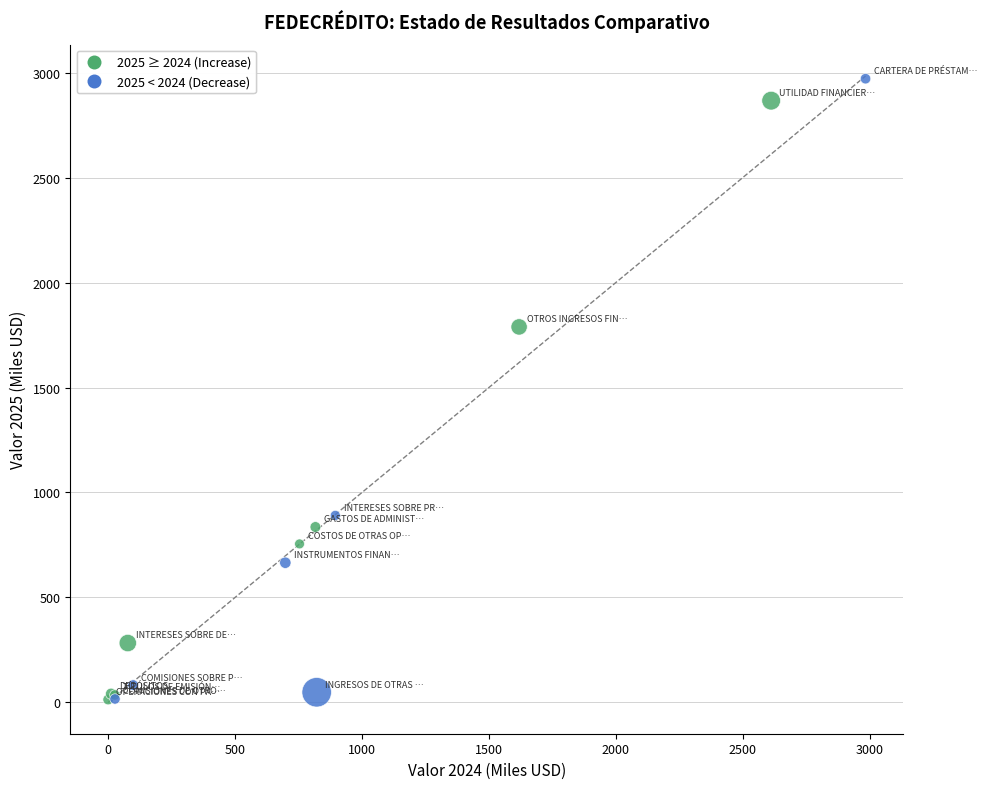

What Y value in the scatter plot is closest to 1492?

1788.9